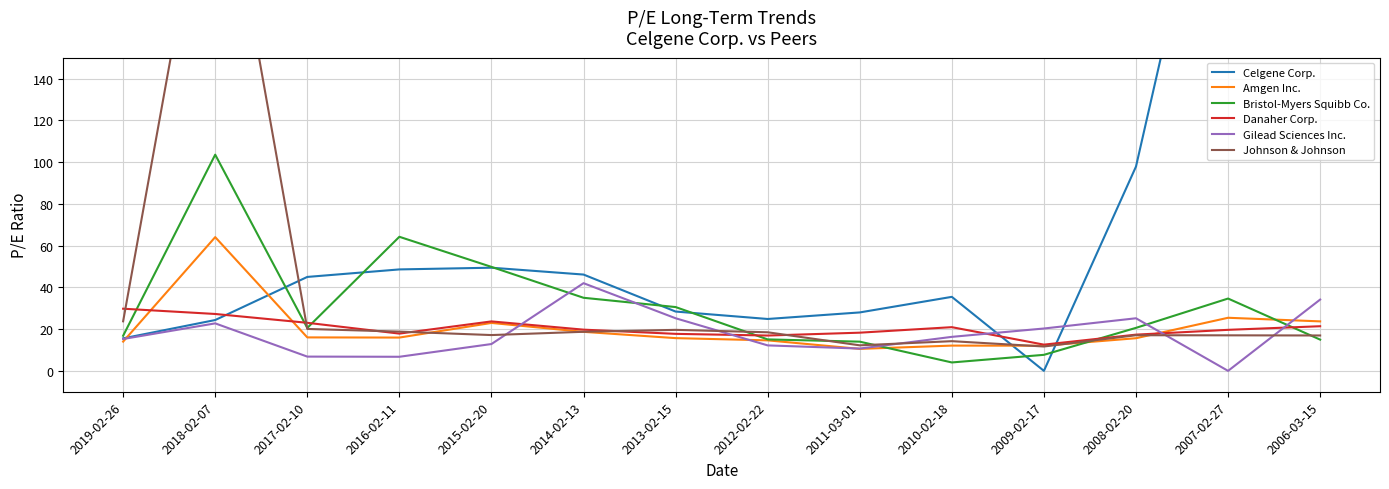

At which category is the sum across all series the highest?

2018-02-07